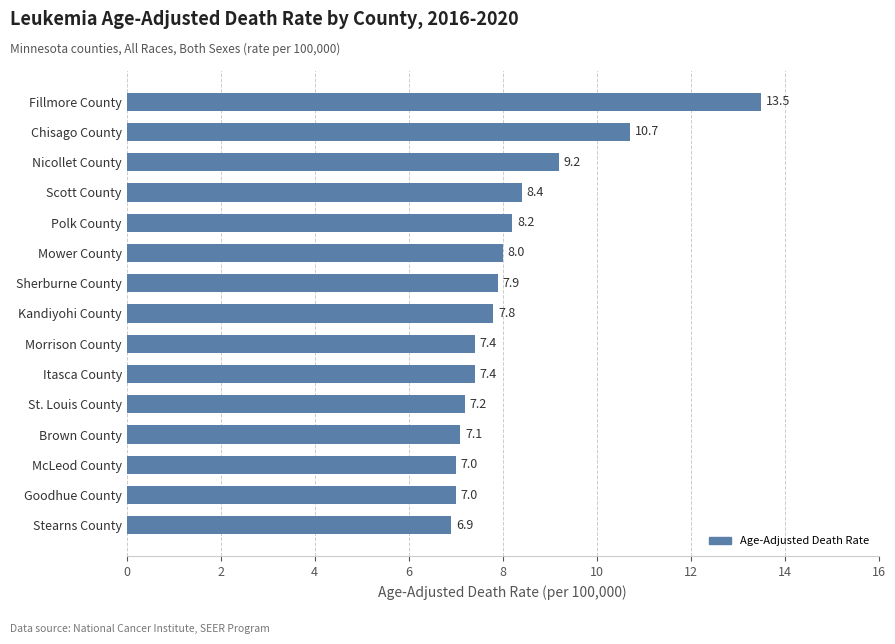

Count the number of data series in this chart.

1